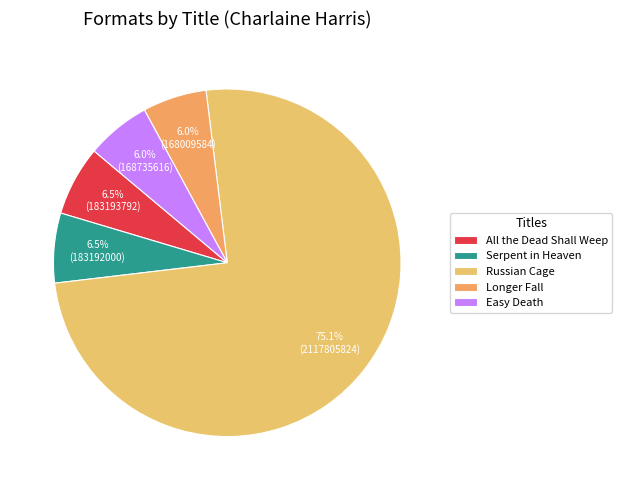

Count the number of slices in the pie.

5